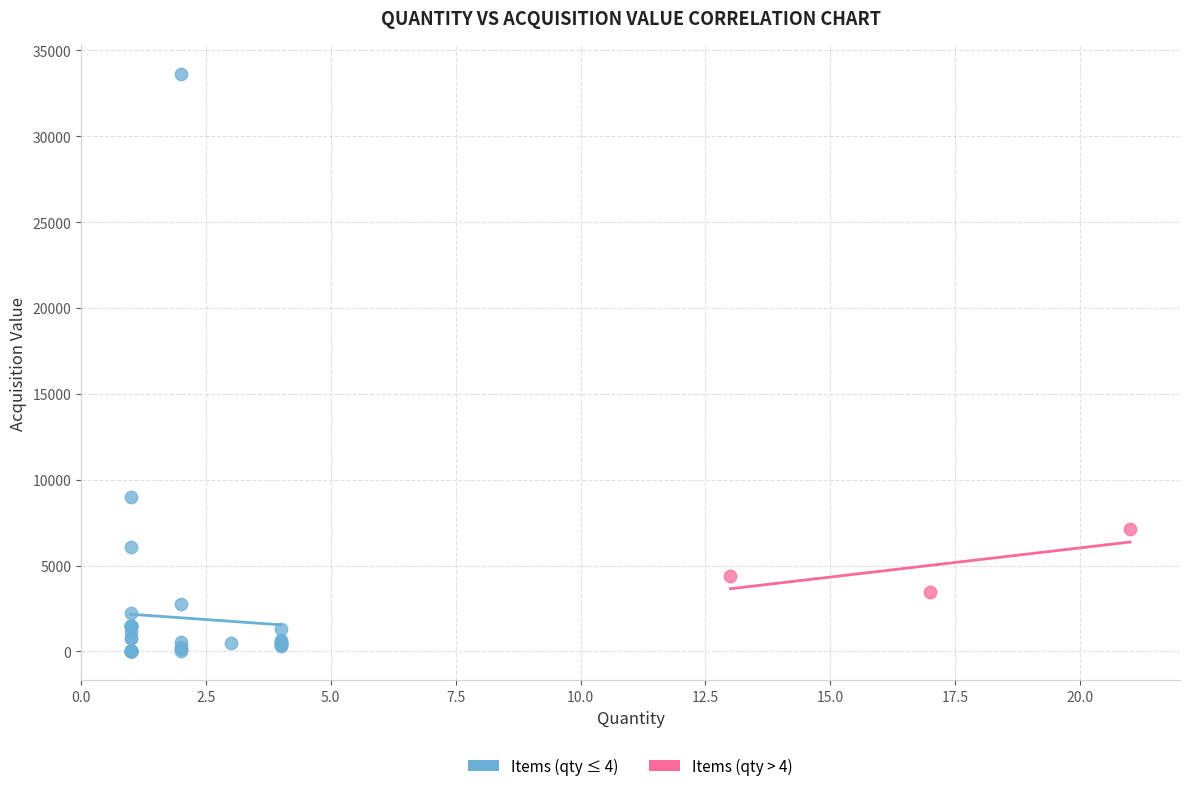

Which series contains the lowest Y value?

Items (qty ≤ 4)